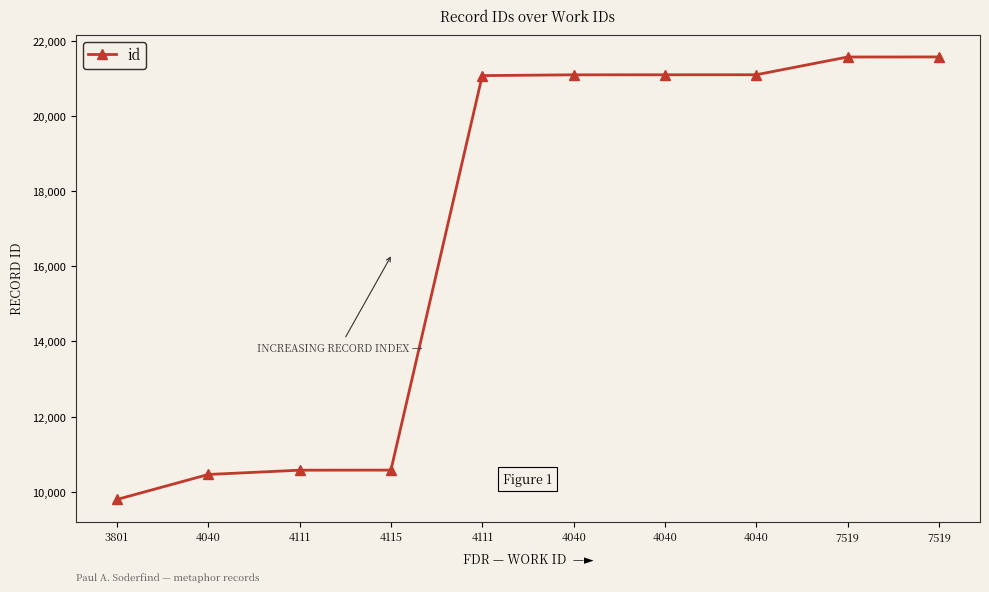

How many data points are less than 21096?

5